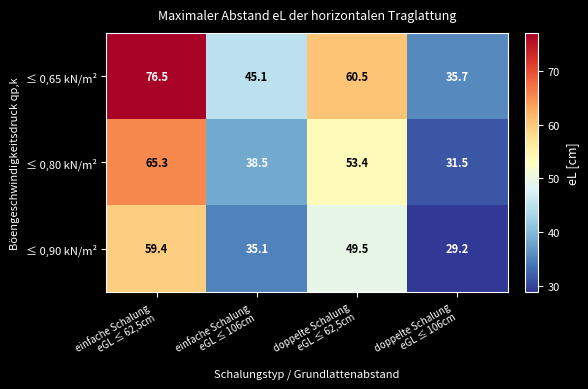

What is the difference between the second highest and minimum values in the ≤ 0,65 kN/m² series?

24.8